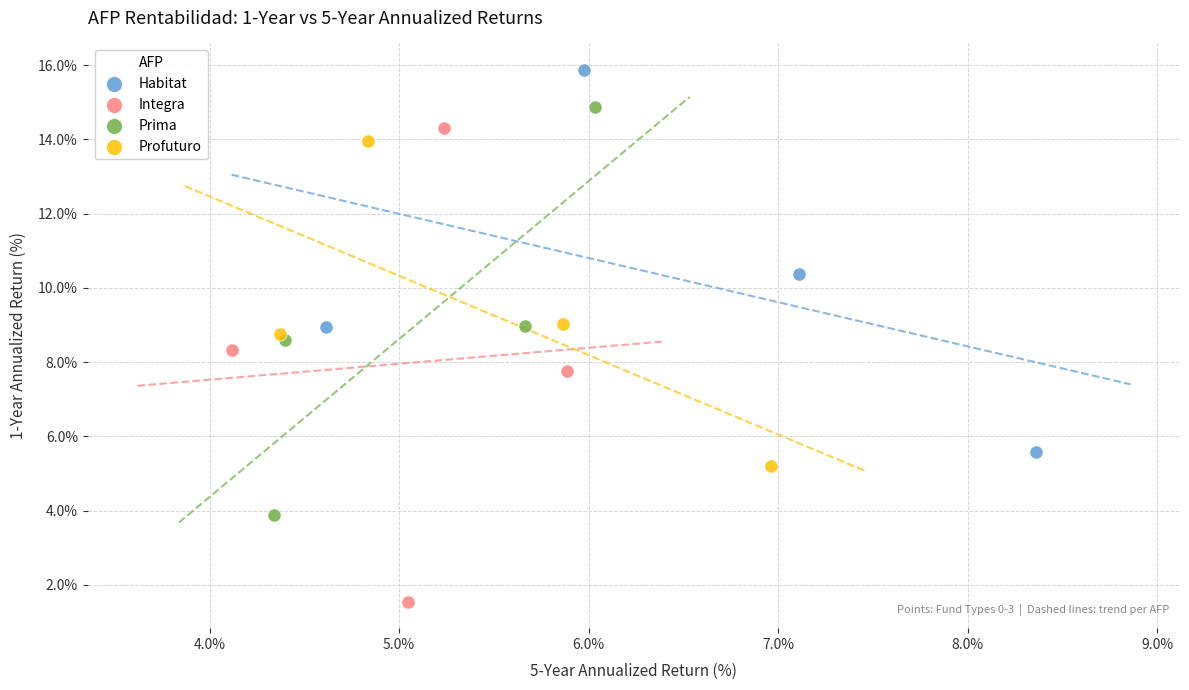

What are all the series names shown in the legend?

Habitat, Integra, Prima, Profuturo